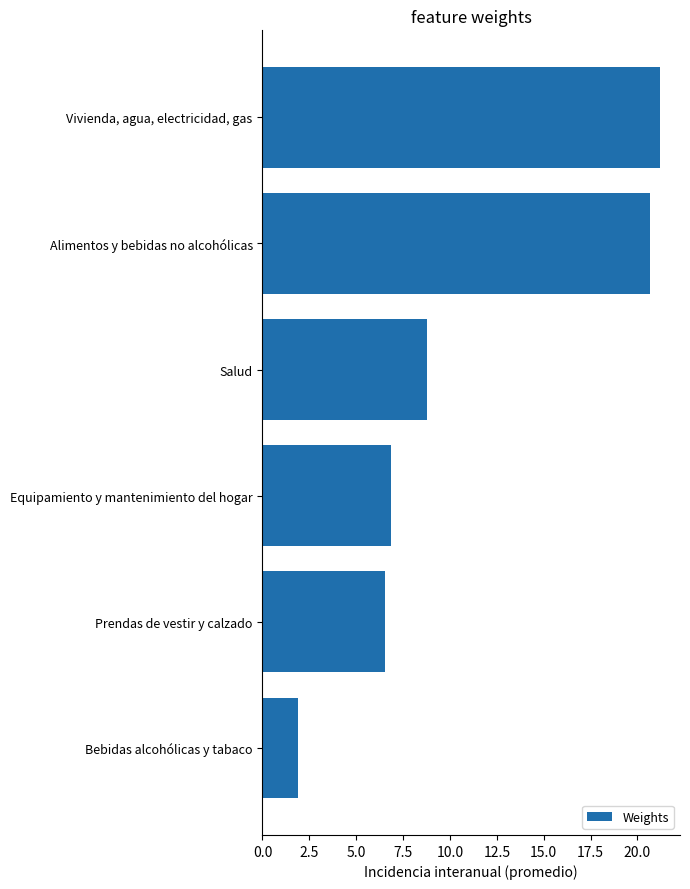

What is the label of the 2nd bar from the bottom?

Prendas de vestir y calzado